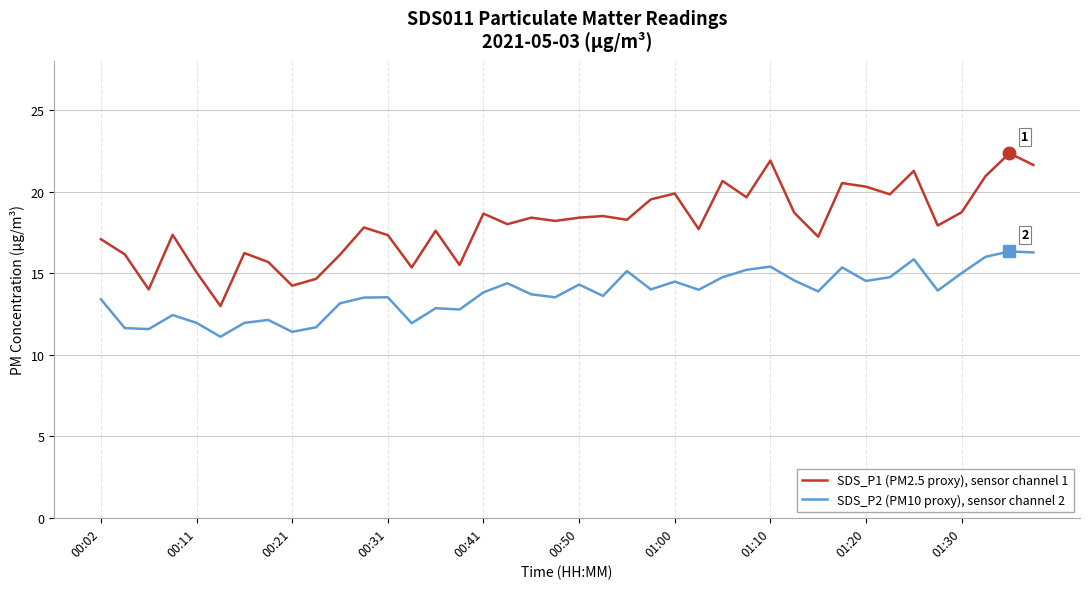

What is the lowest value of the SDS_P1 (PM2.5 proxy), sensor channel 1 series?

13.0